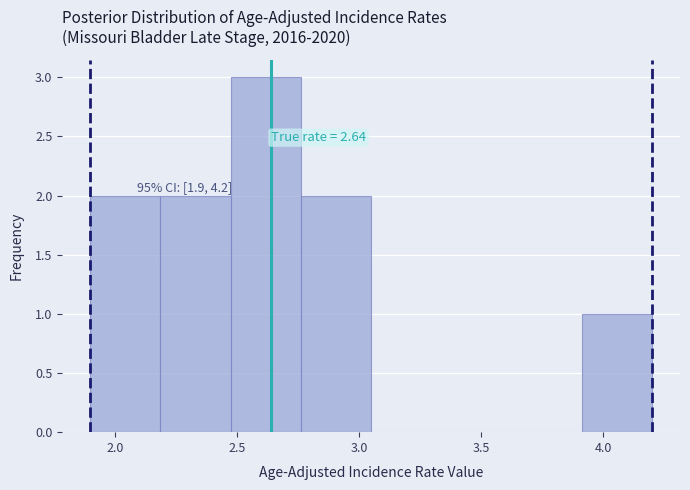

Over which range of the x-axis is the bar tallest?

2.50 to 2.75